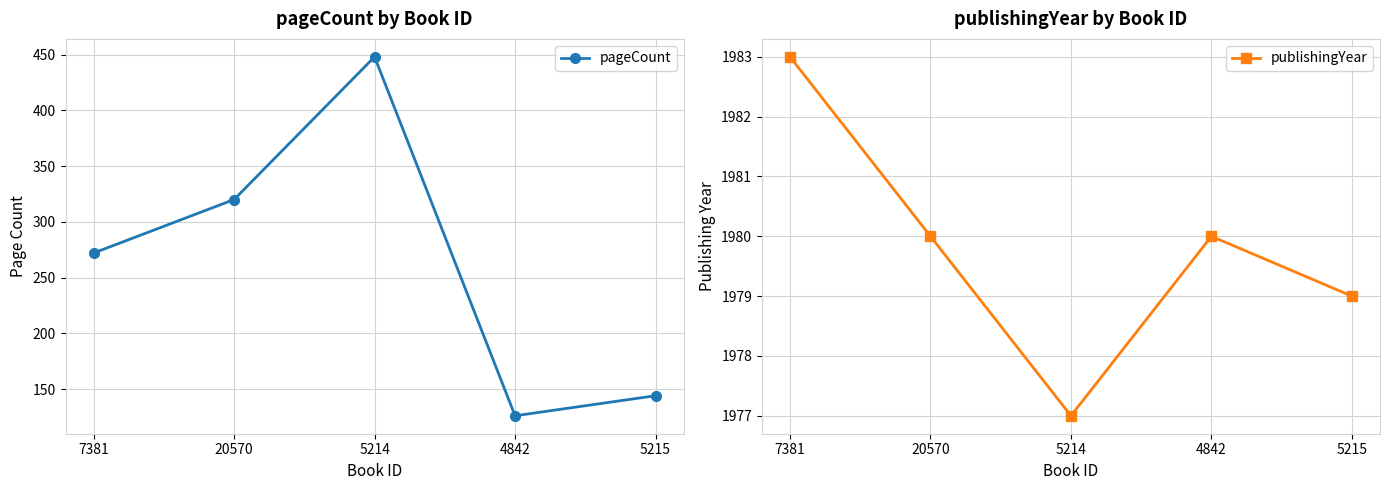

Reading left to right, list all the values displayed in this chart.

pageCount: 7381=272	20570=320	5214=448	4842=126	5215=144
publishingYear: 7381=1983	20570=1980	5214=1977	4842=1980	5215=1979